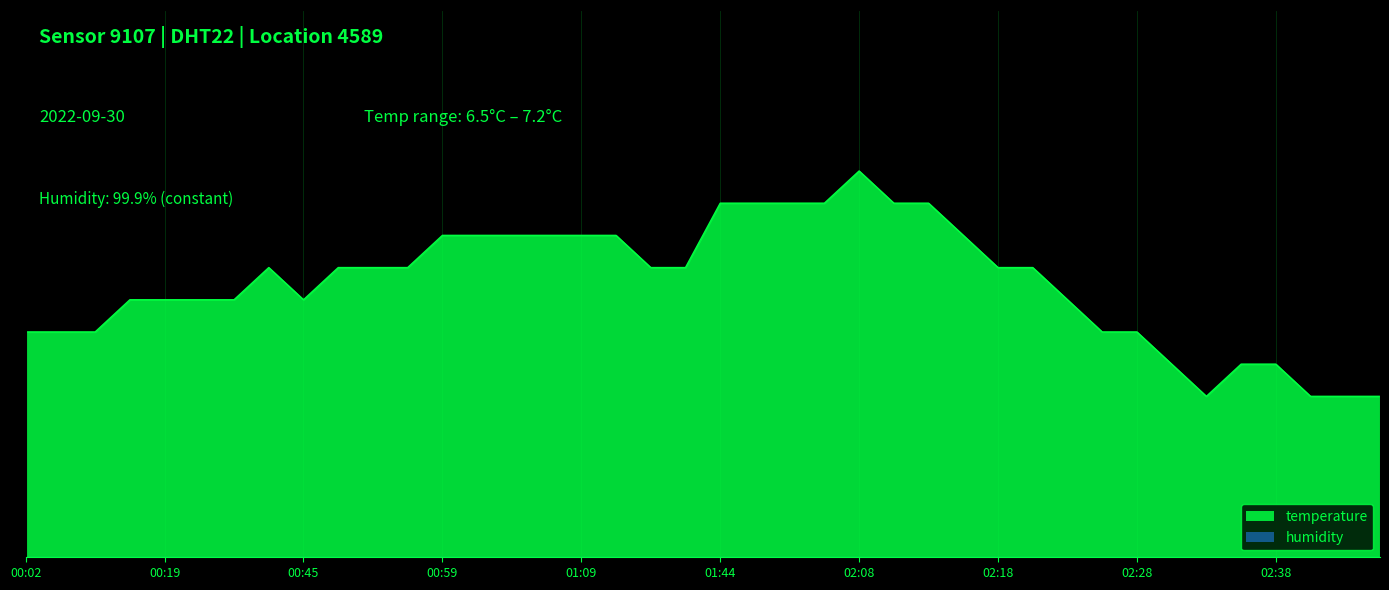

How many interior local valleys (lower than both neighbors) does the data have?

2